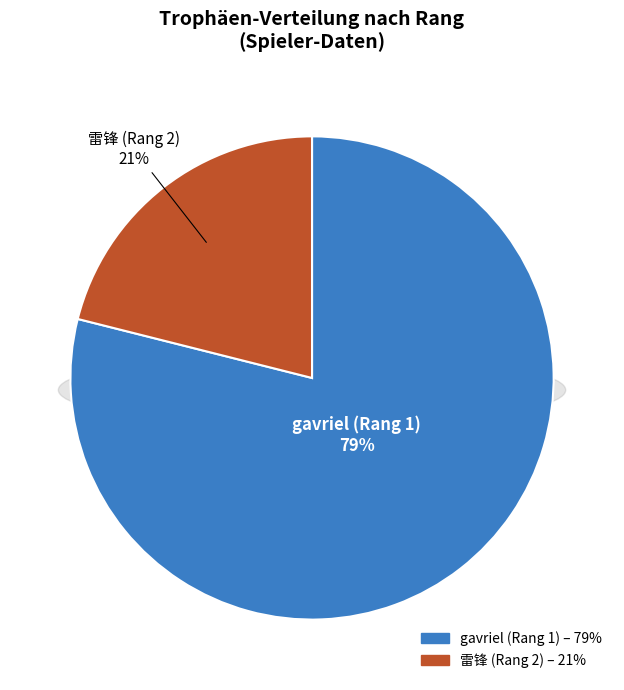

The 2 slice represents 21% of the pie. True or false?

True